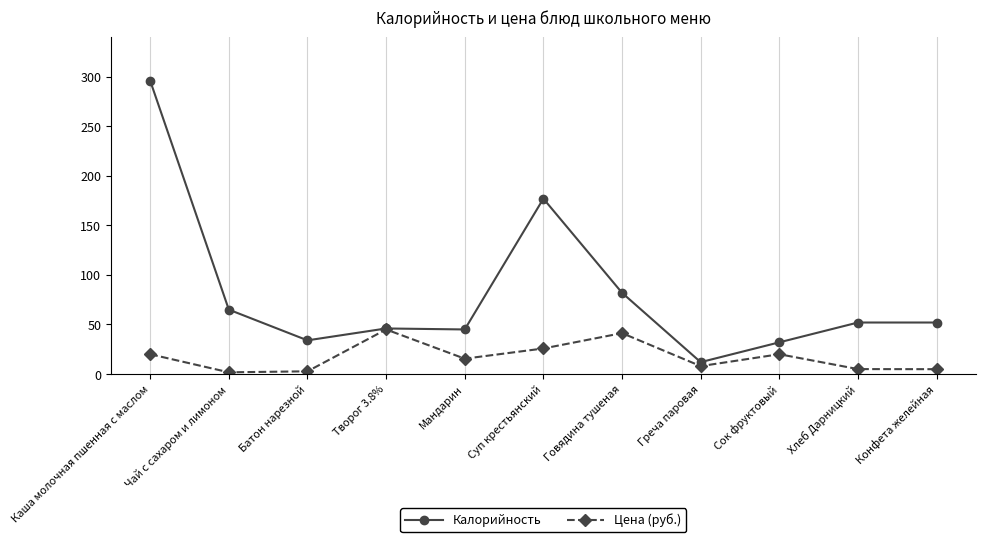

Count the number of categories in the chart.

11